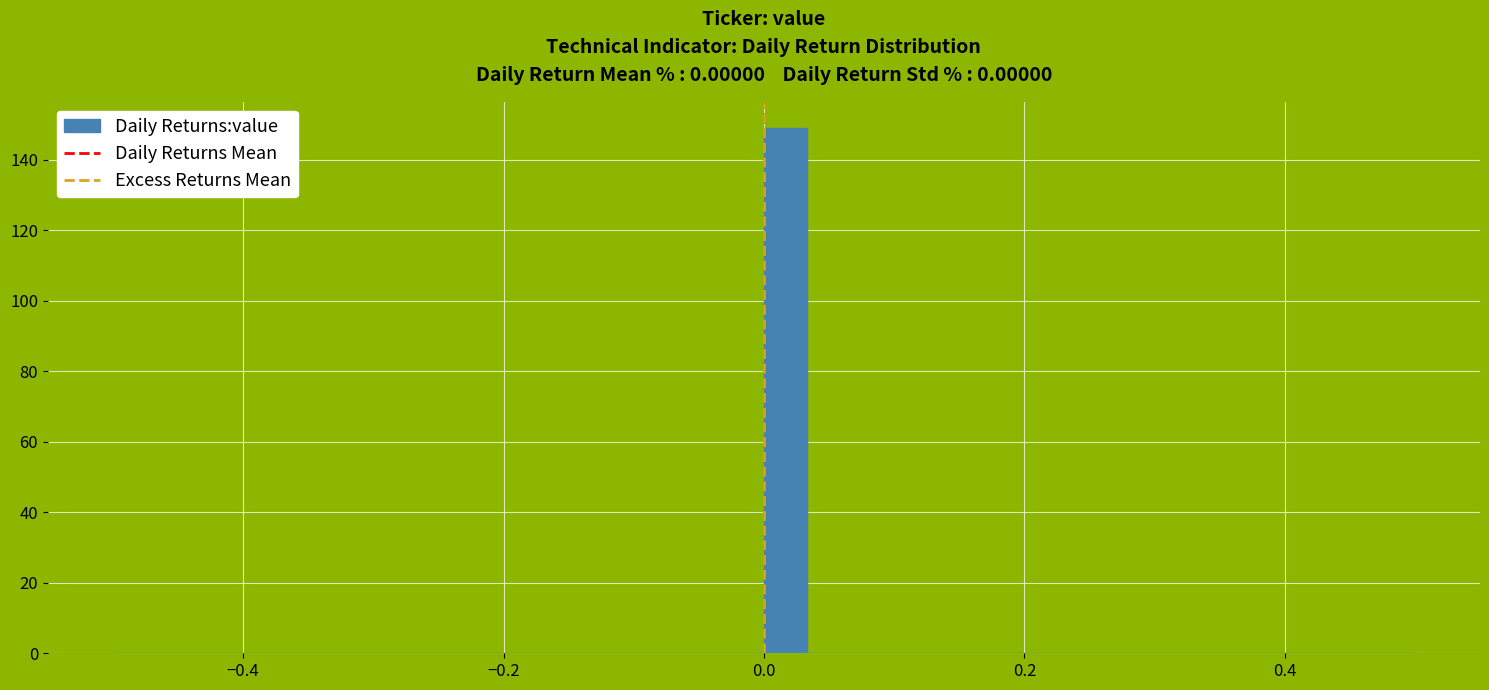

Around what value on the x-axis is the tallest bar? Give the approximate position of its centre, as read against the axis.

0.02